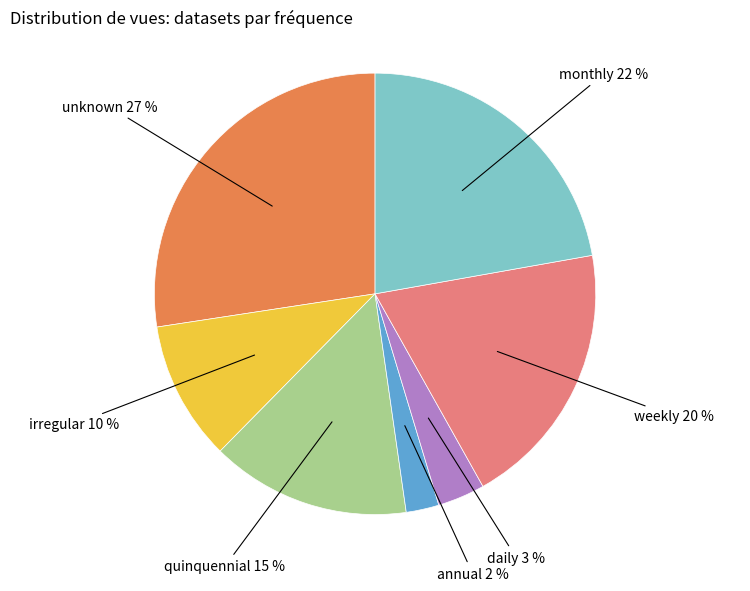

Is there a majority slice in this chart?

No